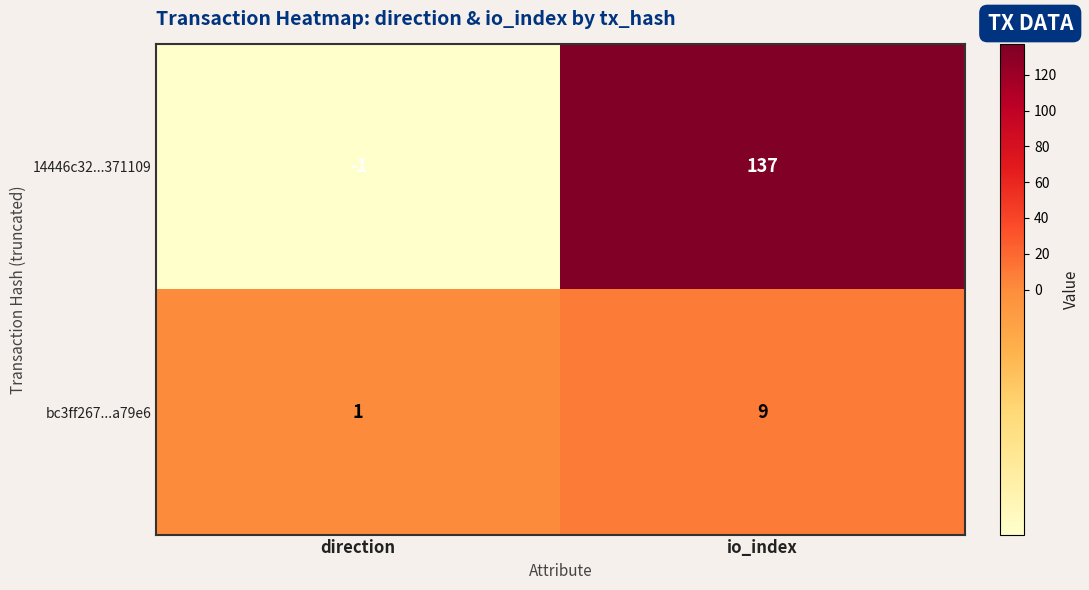

What is the greatest value displayed?

137